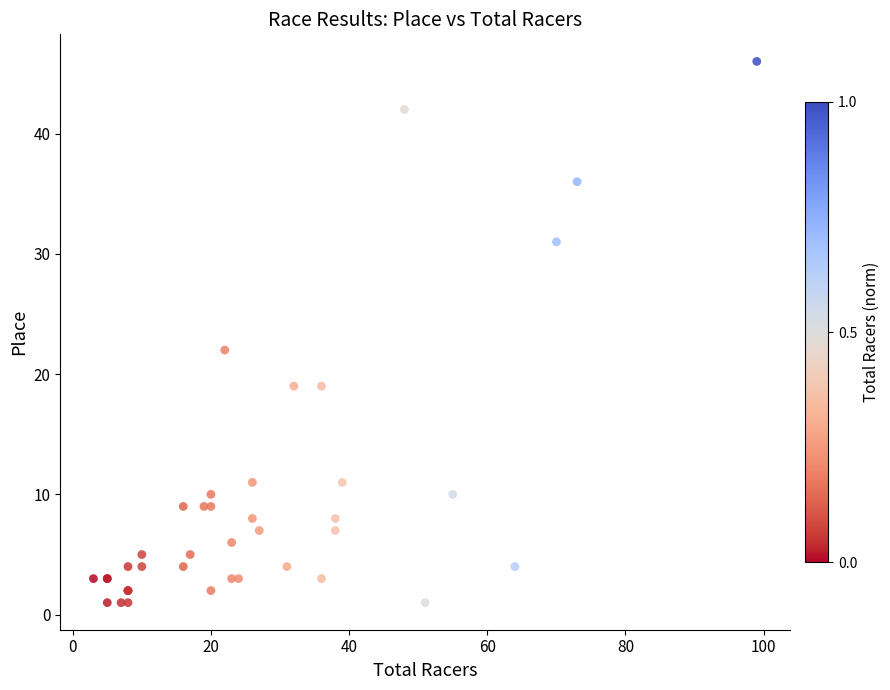

What Y value in the scatter plot is closest to 23?

22